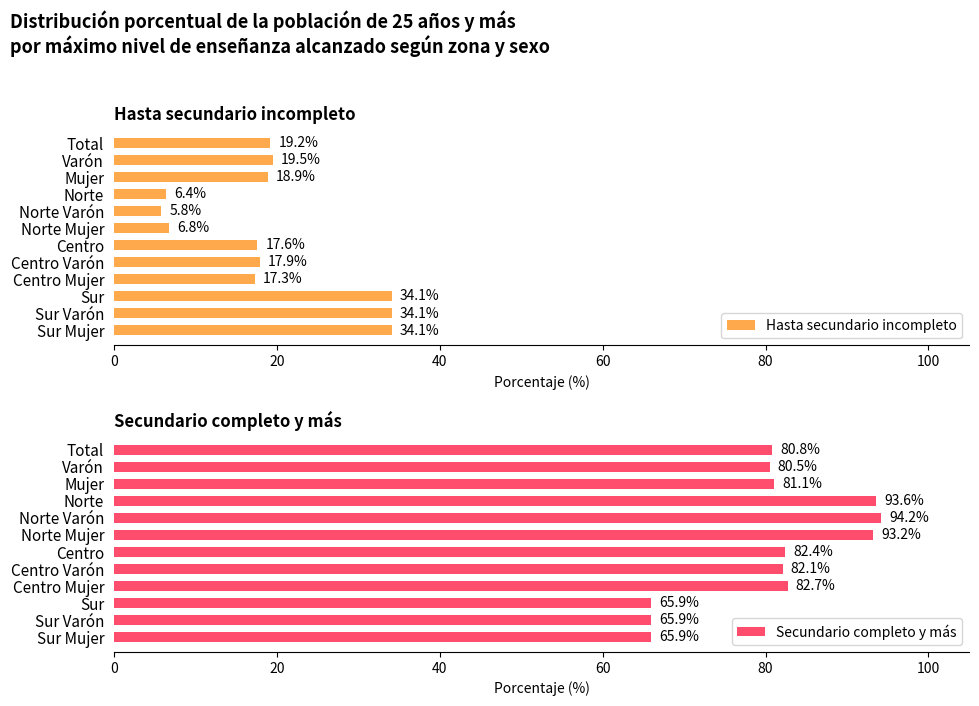

Where is Hasta secundario incompleto nearest to the value 19?

Mujer